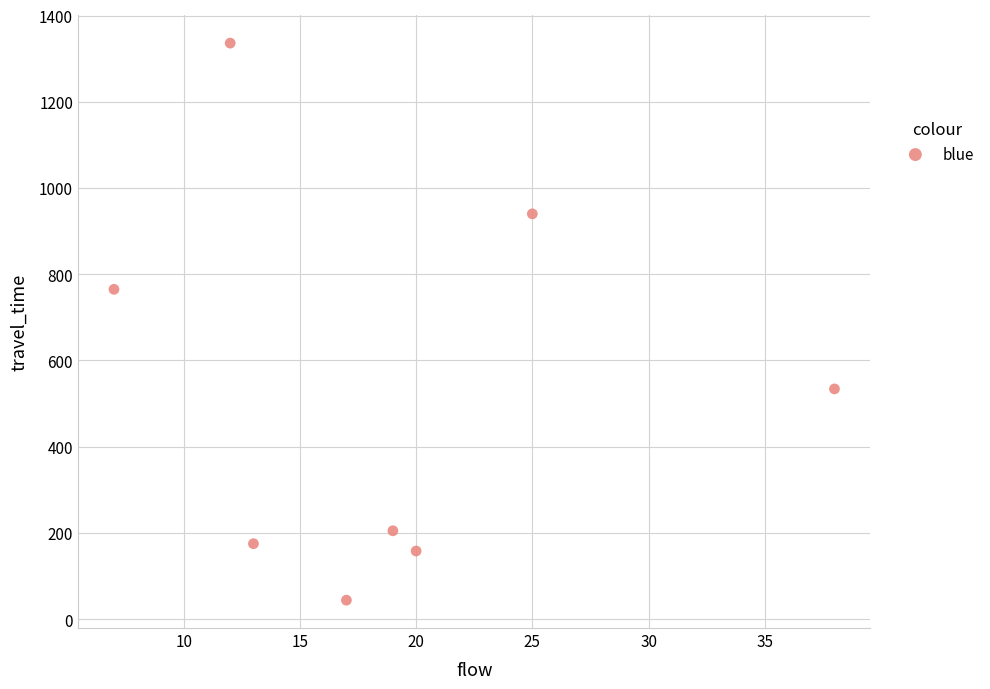

What is the average X value?

19